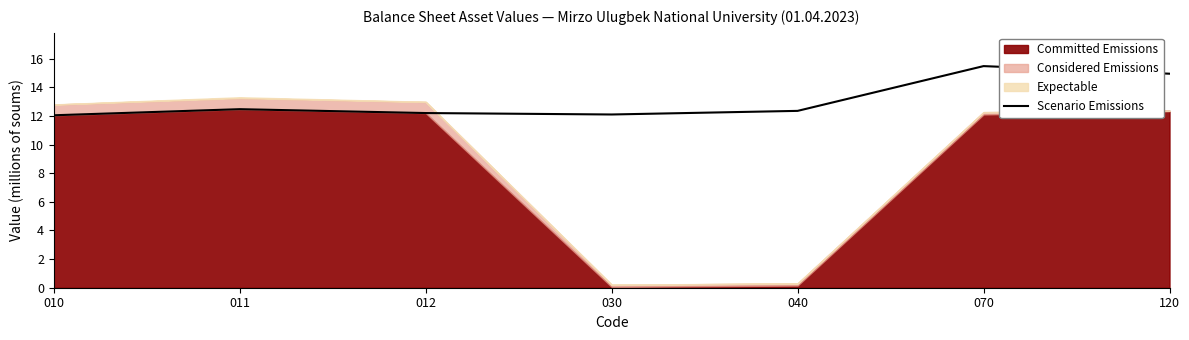

List the labels in order of value, smallest first.

010, 030, 012, 040, 011, 120, 070